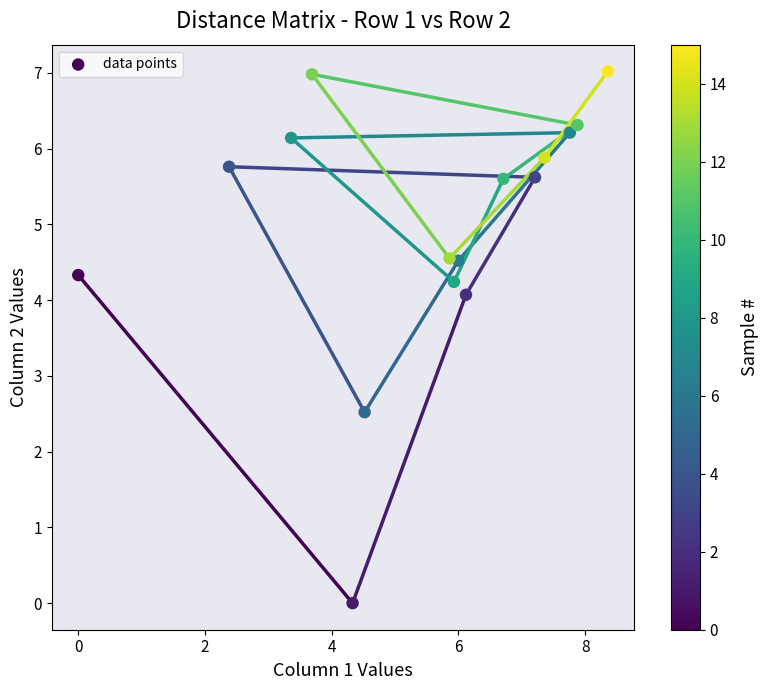

What is the range of X values (max minus min)?

8.4